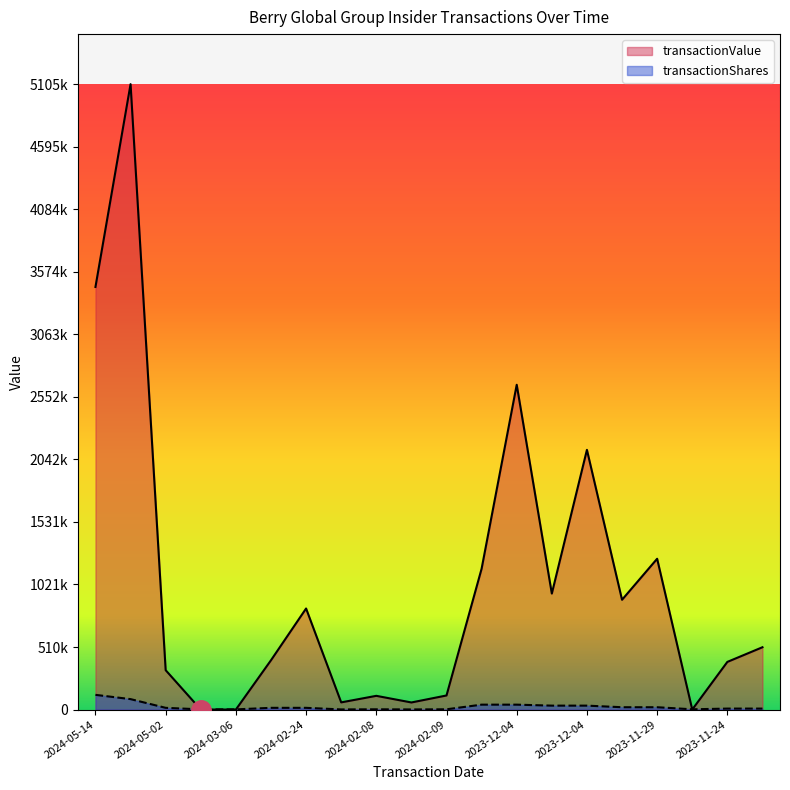

What is the sum of the transactionShares values at 2023-12-04 and 2024-02-09?

42000